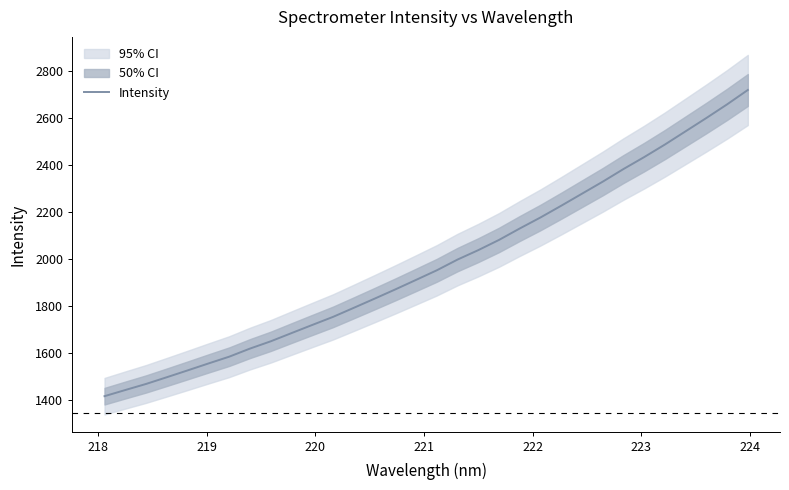

What is the lowest value of the Intensity series?

1415.0